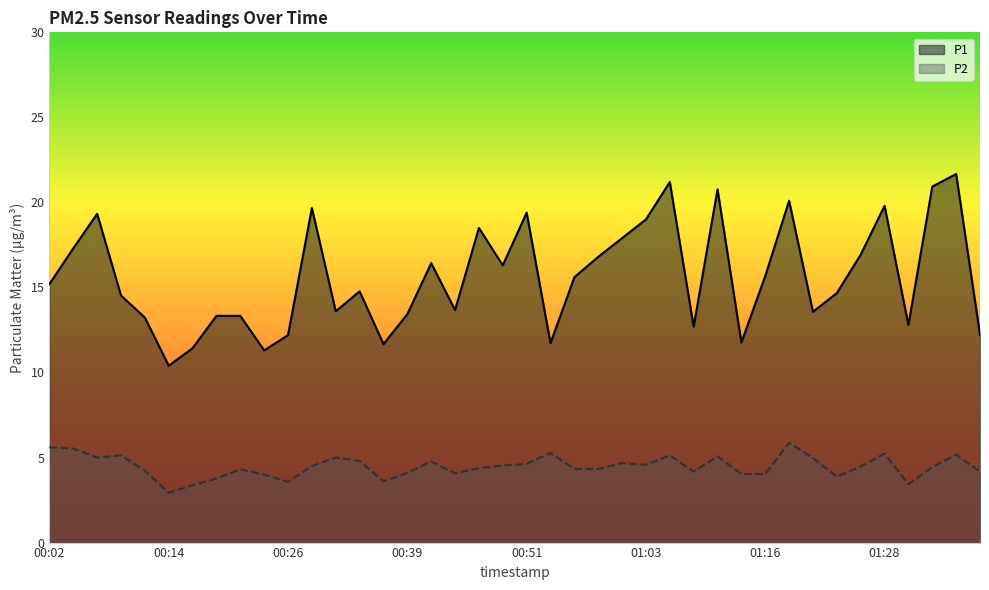

Which category has the lowest value in the P1 series?

00:14